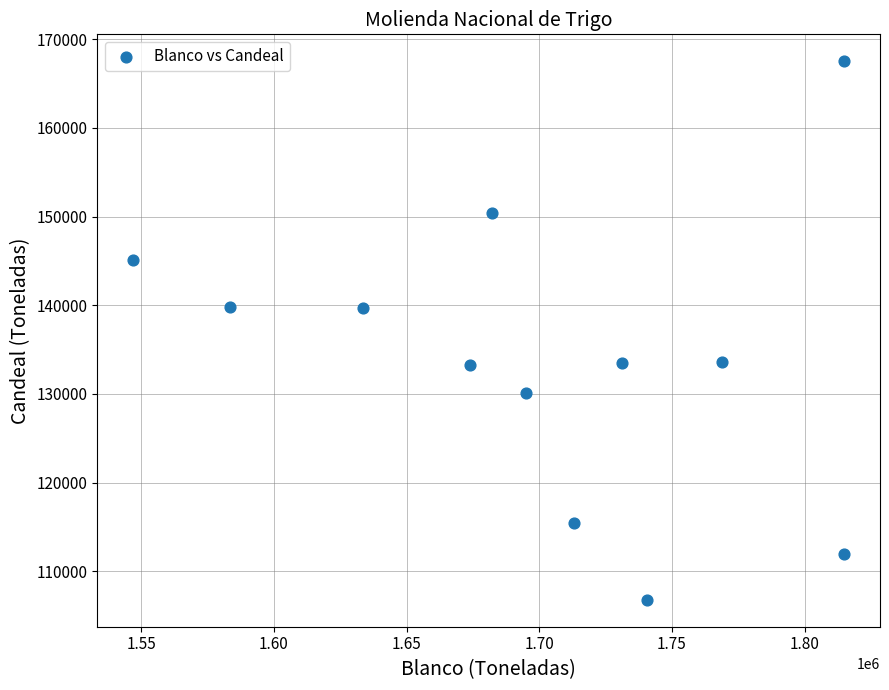

What is the range of X values (max minus min)?

268050